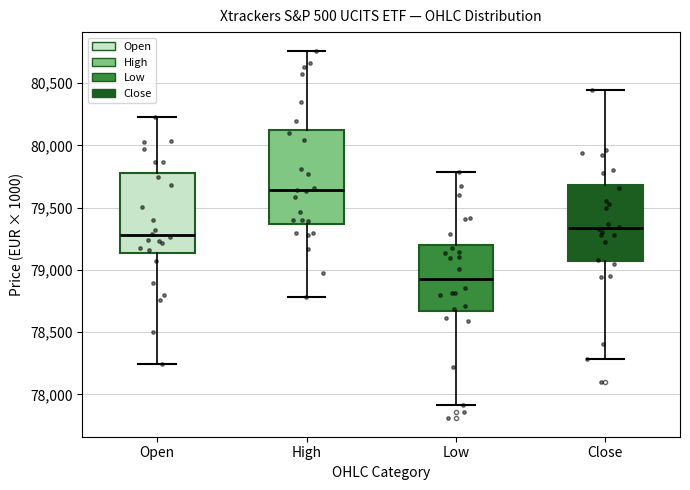

Comparing the boxes themselves (not the whiskers), which one is the tallest?

High